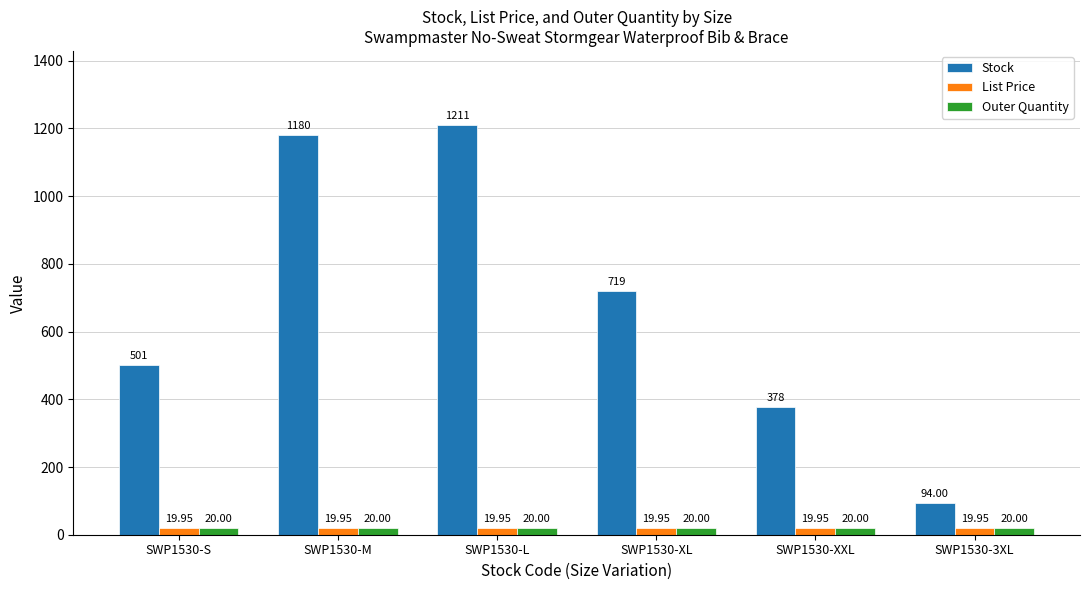

What position from the right is SWP1530-3XL?

1